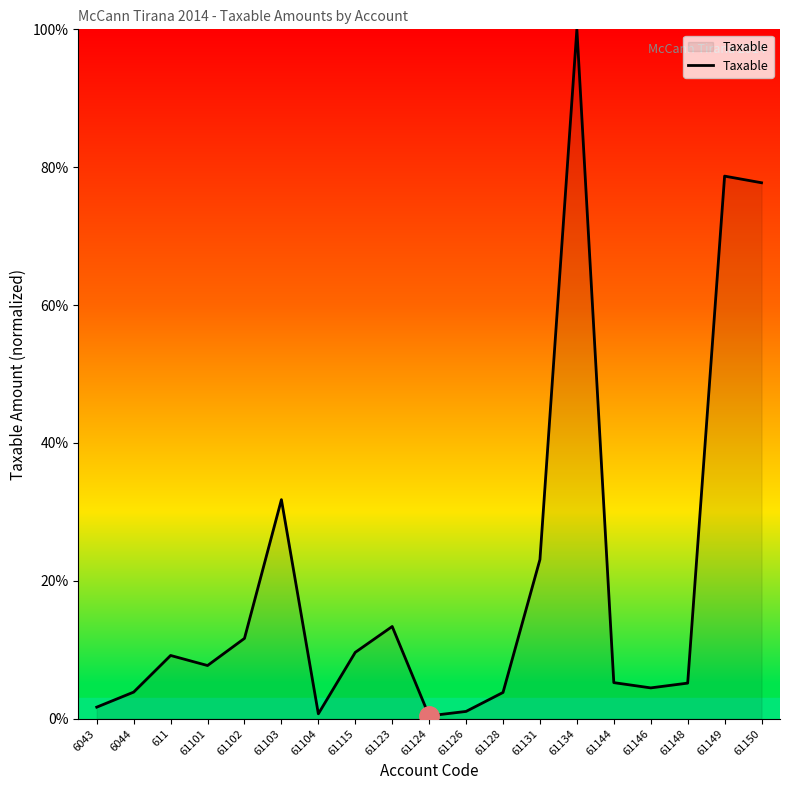

The chart shows a value of 78.7 at 61149. True or false?

True